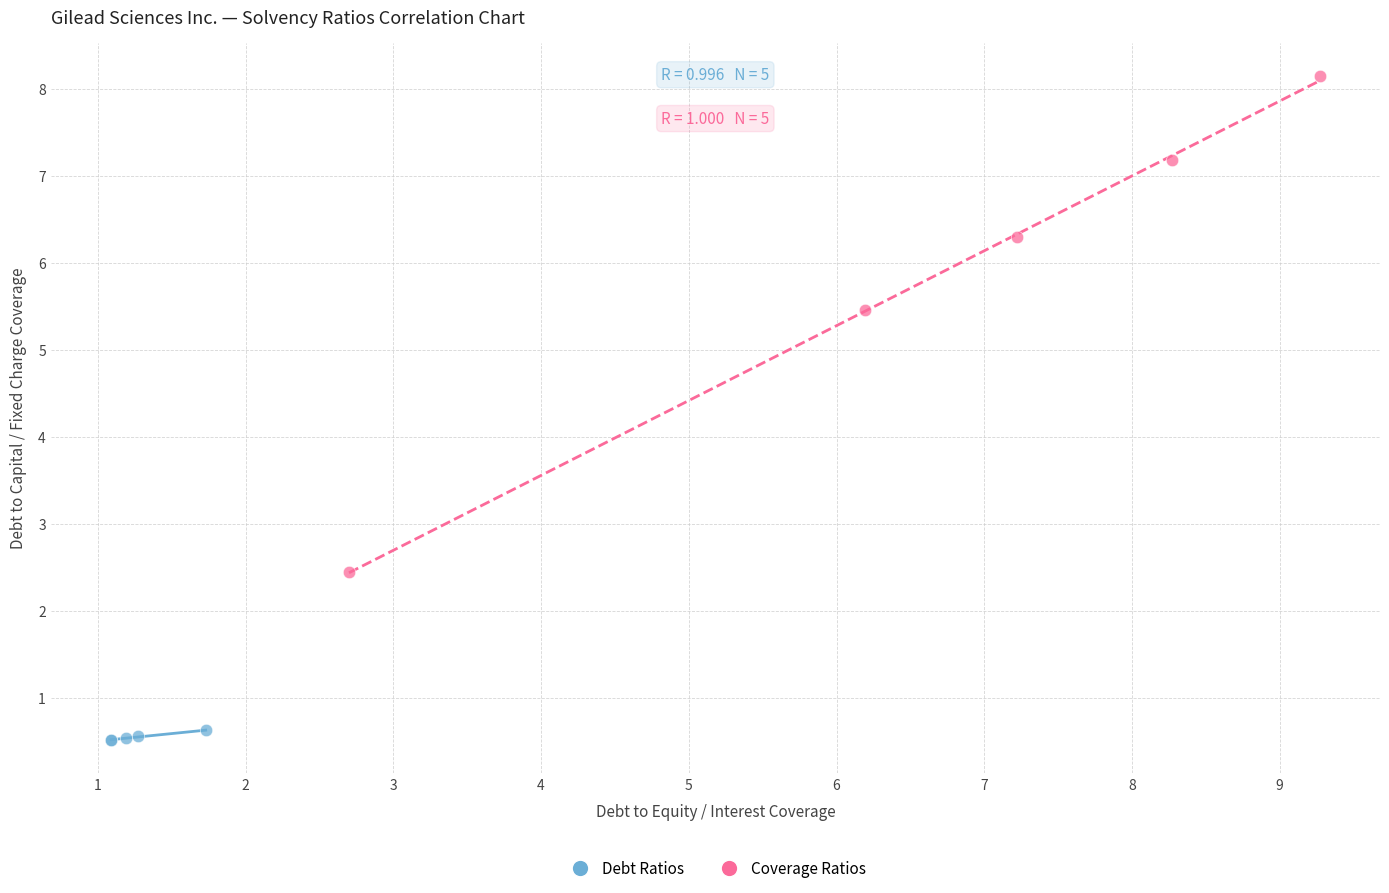

Which series reaches the minimum Y coordinate?

Debt Ratios